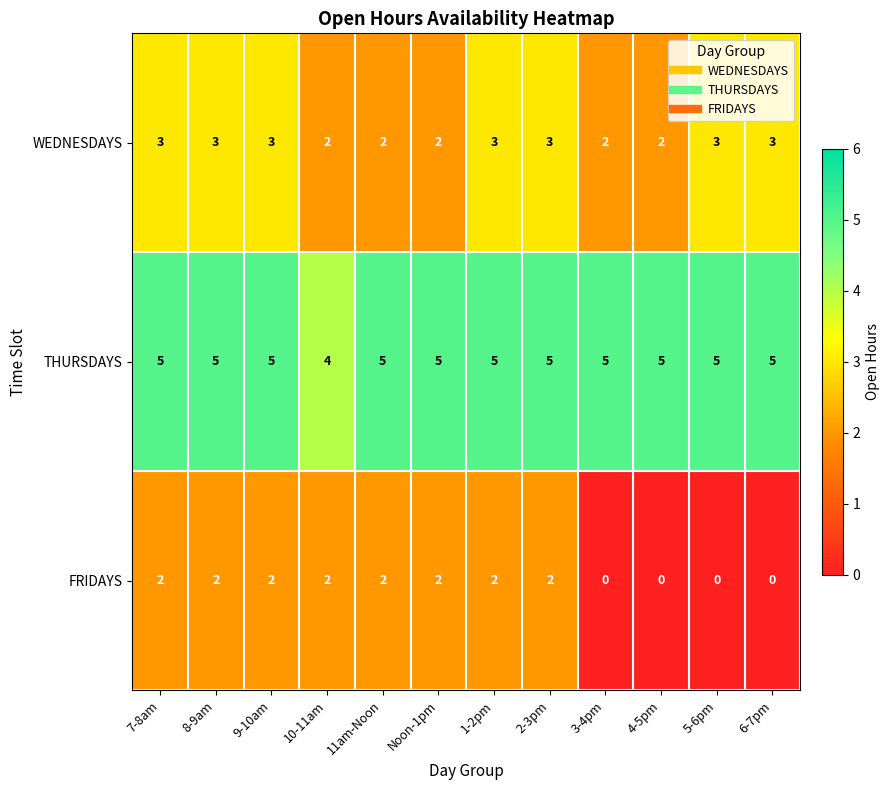

What is the greatest value displayed?

5